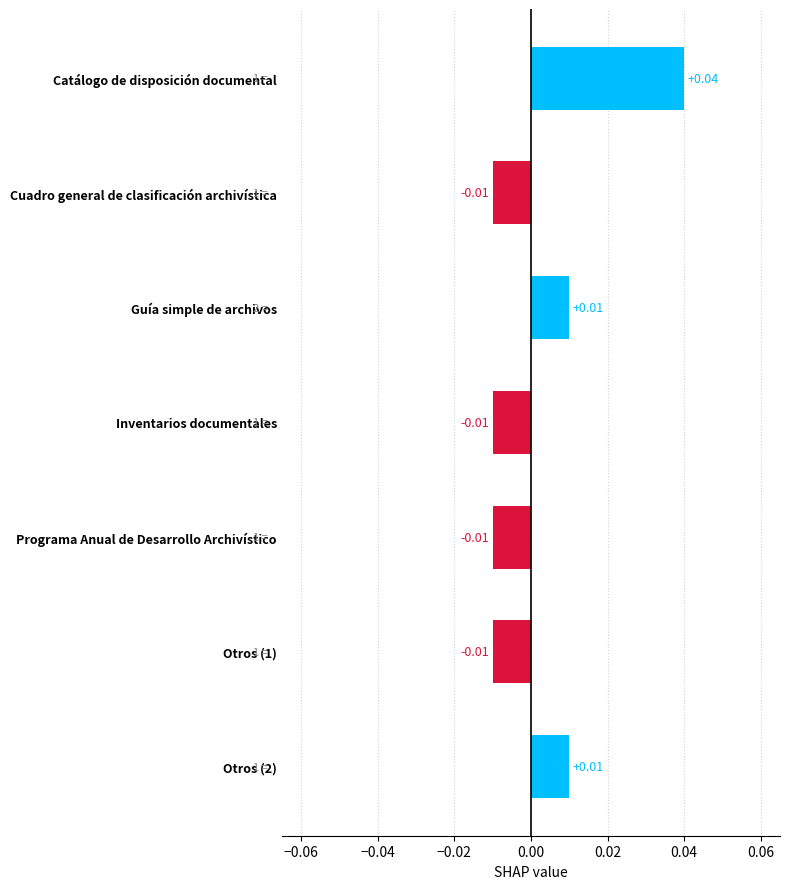

Between Catálogo de disposición documental and Otros (1), which is larger?

Catálogo de disposición documental